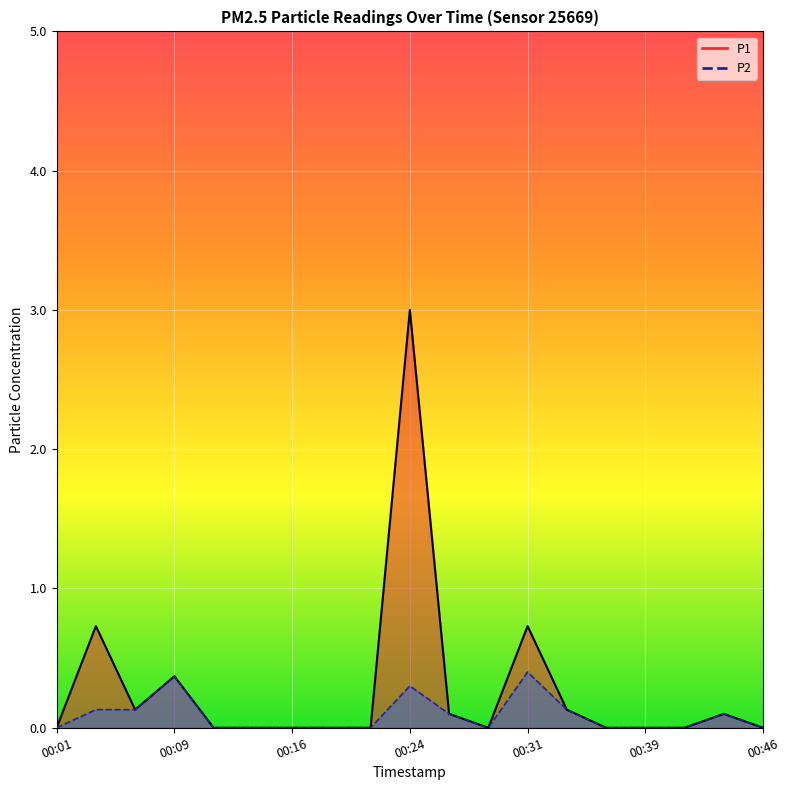

The P1 series shows -1.0 at 00:46. True or false?

False